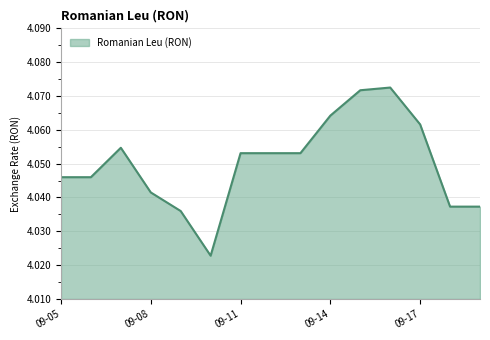

How many points are higher than both their immediate neighbors (excluding endpoints)?

2